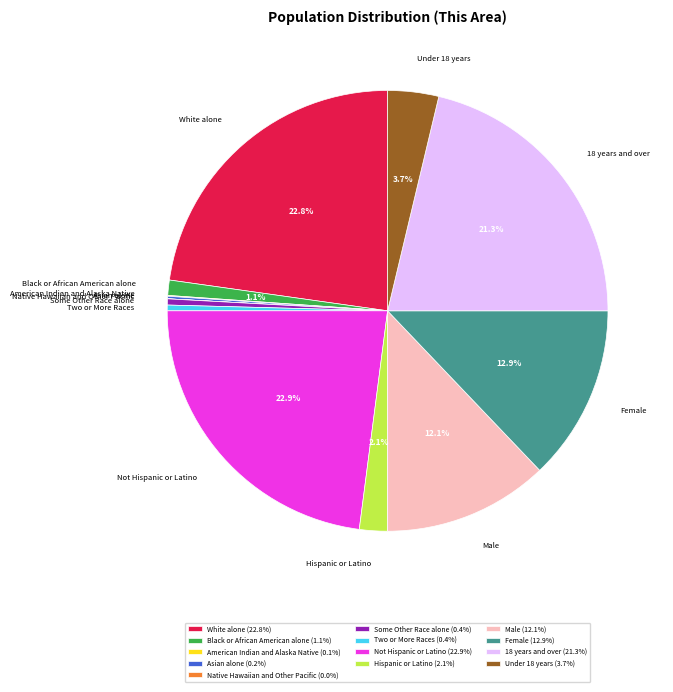

Which has a higher value, 18 years and over (21.3%) or White alone (22.8%)?

White alone (22.8%)